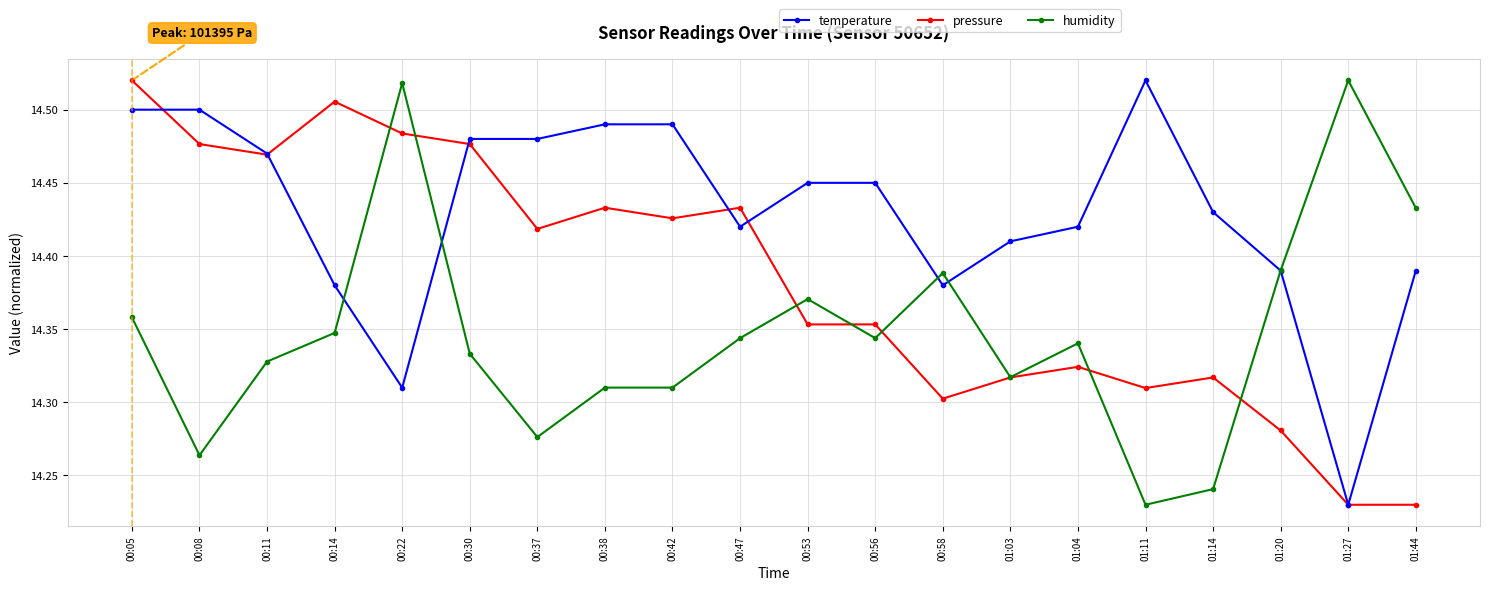

What is the label of the 12th point from the left?

00:56